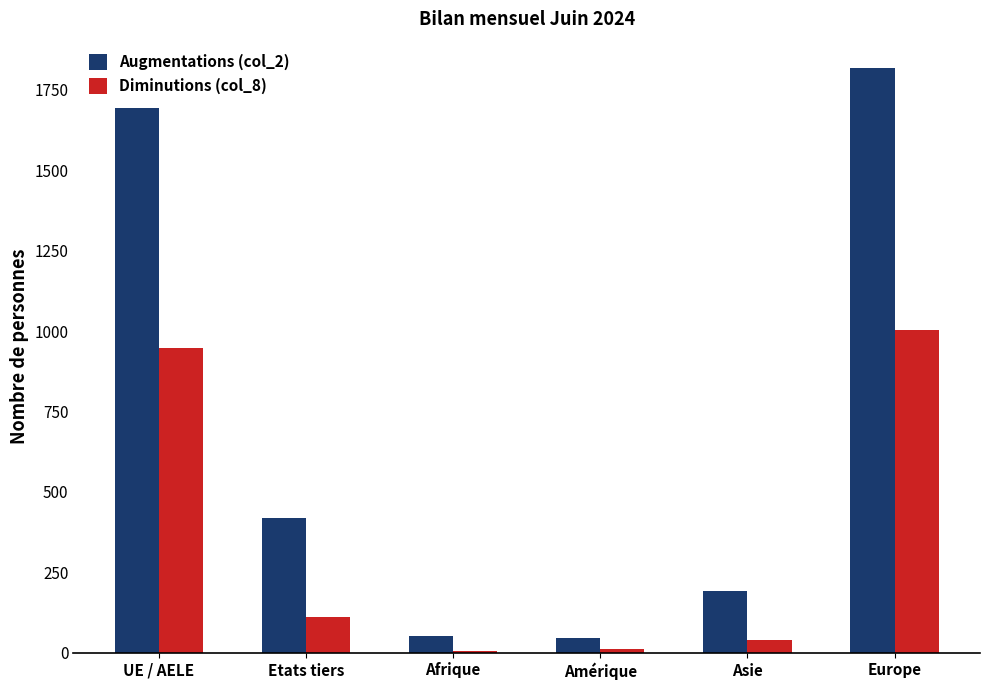

Which series has the largest total across all categories?

Augmentations (col_2)